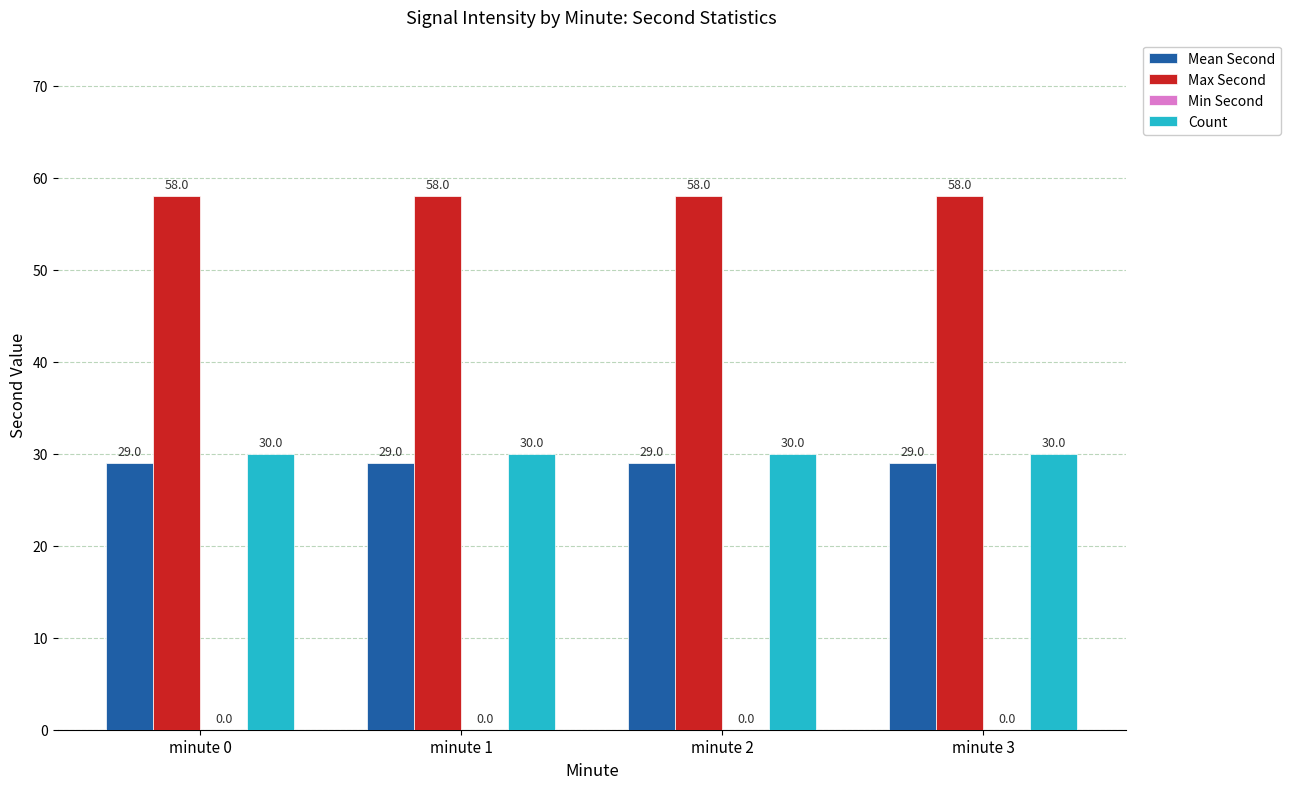

List the series in order of their peak value, lowest first.

Mean Second, Count, Max Second